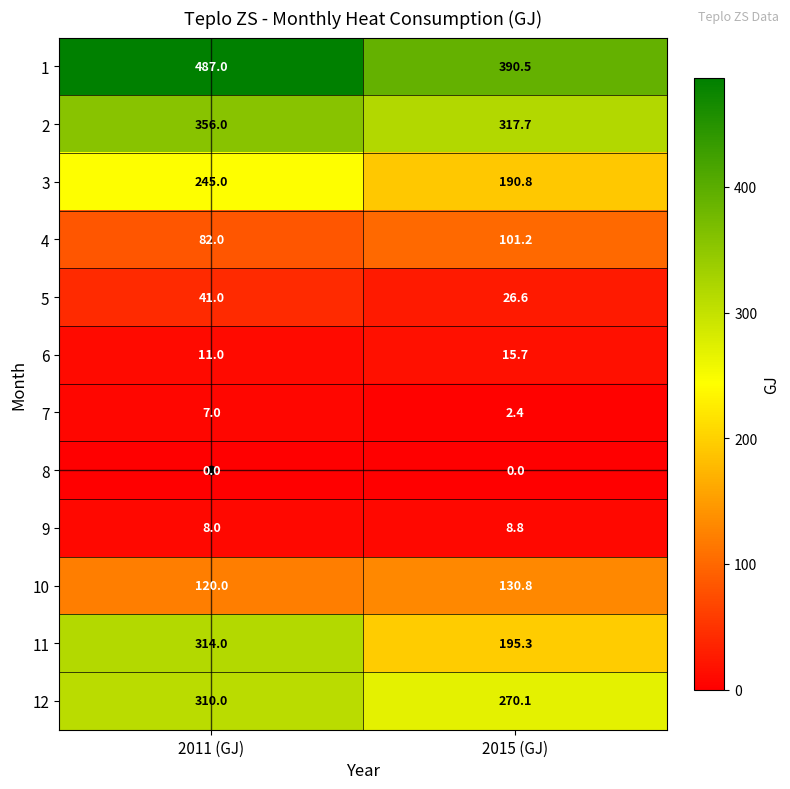

What is the difference between the highest and lowest values at 2015 (GJ)?

390.5